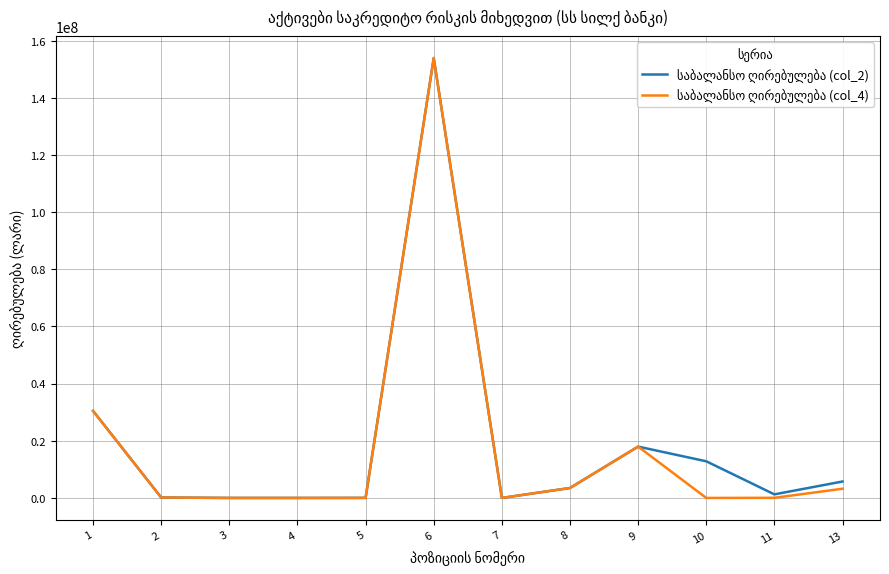

What is the maximum value shown in the chart?

153936639.2